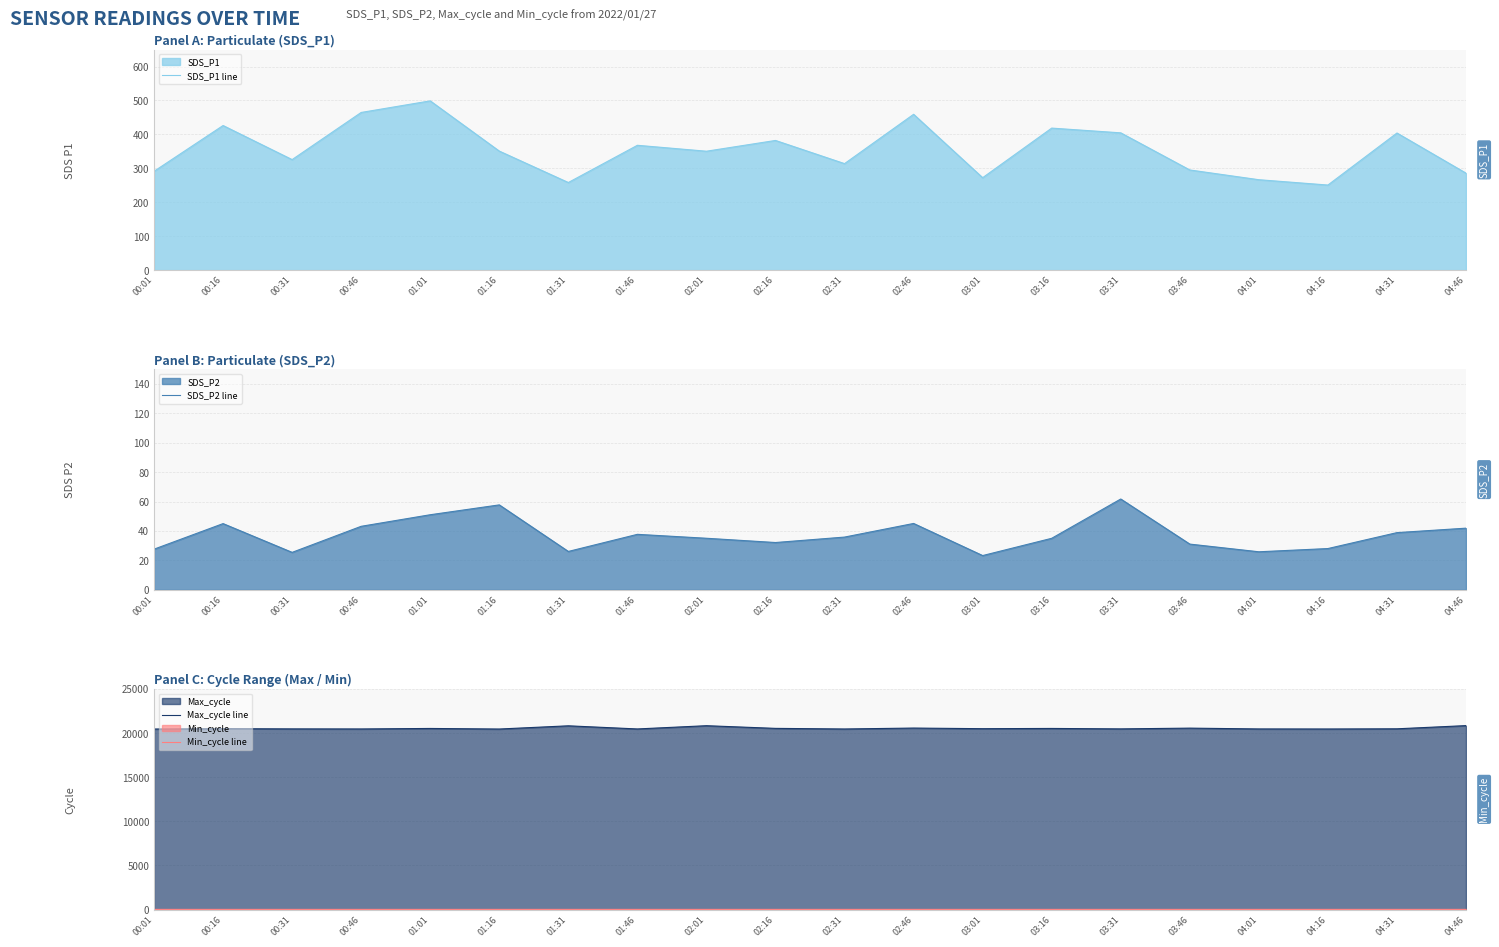

Reading left to right, transcribe all the data shown in this chart.

SDS_P1 line: 00:01=291.2	00:16=426.2	00:31=325.7	00:46=464.7	01:01=498.9	01:16=350.9	01:31=258.2	01:46=367.9	02:01=350.5	02:16=382.2	02:31=313.9	02:46=459.3	03:01=272.4	03:16=418.6	03:31=404.6	03:46=295.2	04:01=266.5	04:16=250.8	04:31=404.1	04:46=285.8
SDS_P2 line: 00:01=27.7	00:16=45.1	00:31=25.5	00:46=43.2	01:01=51.1	01:16=57.8	01:31=26.1	01:46=37.8	02:01=35.1	02:16=32.2	02:31=35.9	02:46=45.2	03:01=23.3	03:16=35.1	03:31=61.8	03:46=31.1	04:01=25.9	04:16=28.1	04:31=38.9	04:46=42.0
Max_cycle line: 00:01=20472.0	00:16=20511.0	00:31=20488.0	00:46=20480.0	01:01=20537.0	01:16=20472.0	01:31=20836.0	01:46=20481.0	02:01=20849.0	02:16=20546.0	02:31=20477.0	02:46=20581.0	03:01=20511.0	03:16=20538.0	03:31=20488.0	03:46=20573.0	04:01=20482.0	04:16=20476.0	04:31=20497.0	04:46=20859.0
Min_cycle line: 00:01=28.0	00:16=28.0	00:31=28.0	00:46=28.0	01:01=28.0	01:16=28.0	01:31=28.0	01:46=28.0	02:01=28.0	02:16=28.0	02:31=28.0	02:46=28.0	03:01=28.0	03:16=28.0	03:31=28.0	03:46=28.0	04:01=28.0	04:16=28.0	04:31=28.0	04:46=28.0